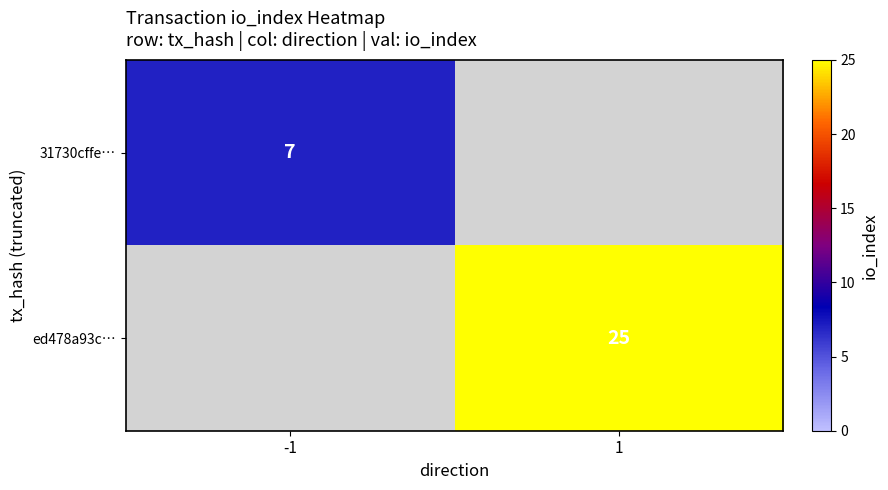

At which category does the chart reach its minimum across all series?

-1